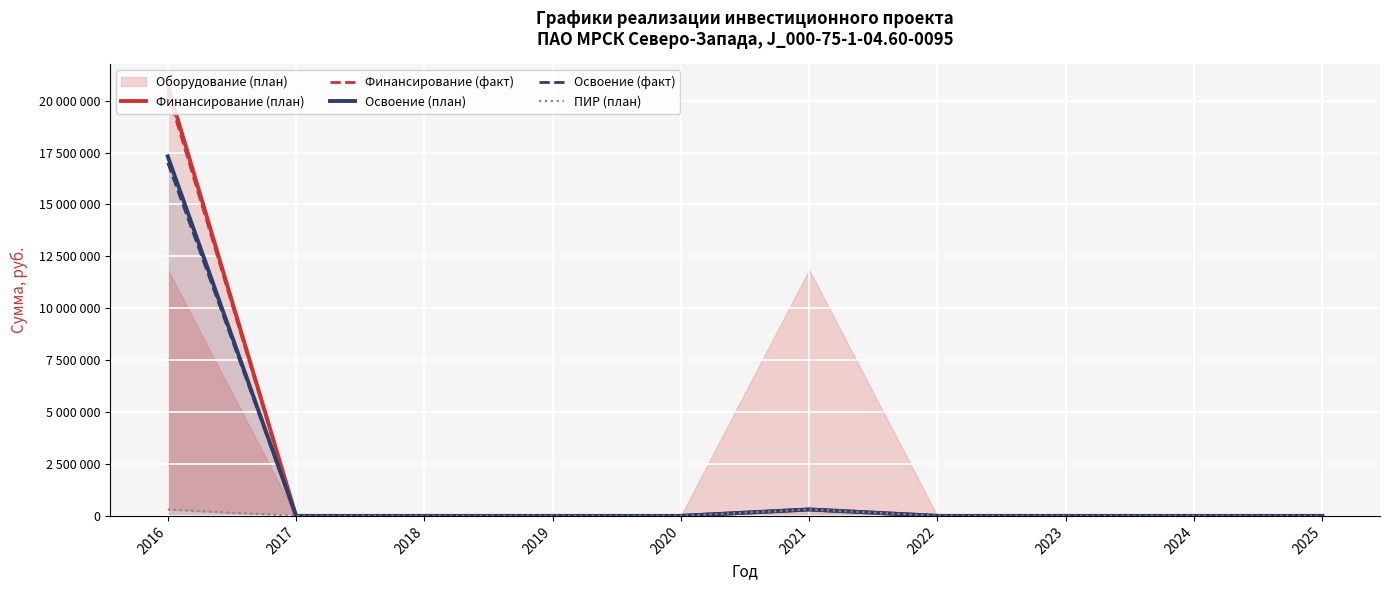

Does the chart display data point markers on the line(s)?

No